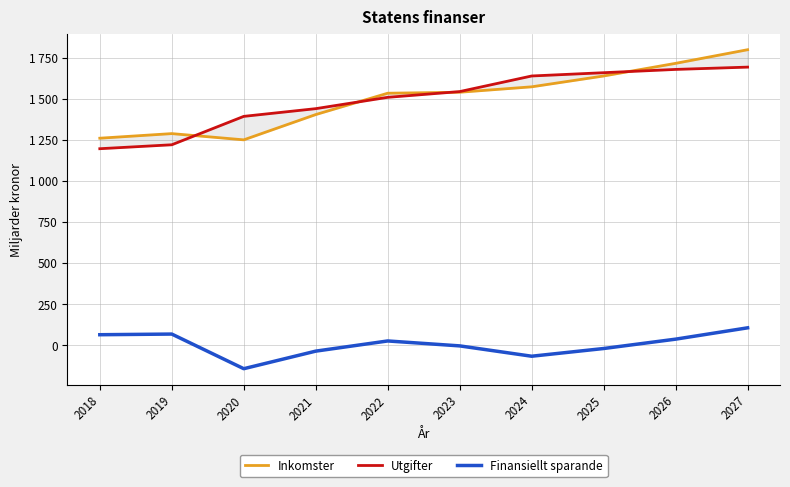

What is the smallest value displayed?

-143